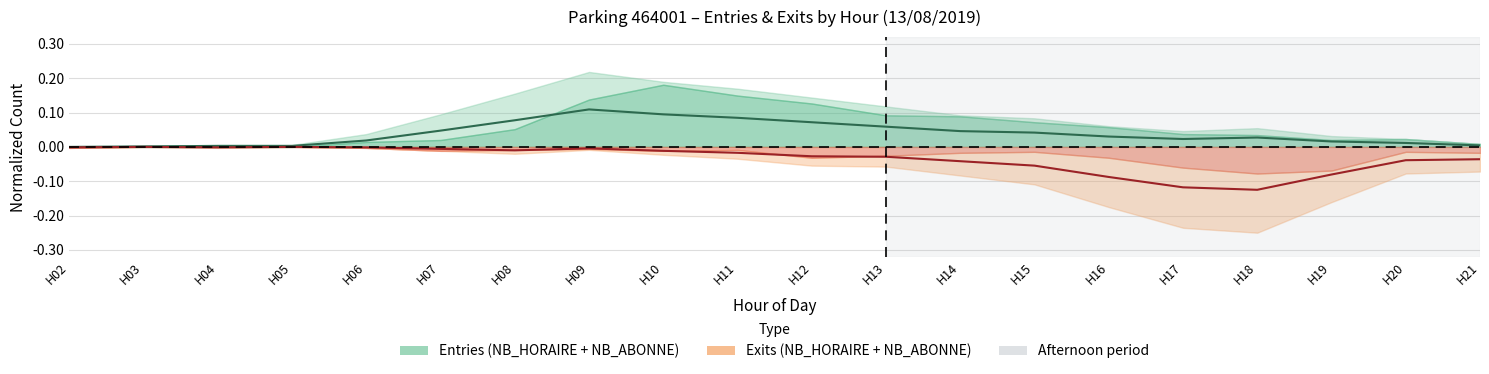

True or false: Exits midline and Entries midline intersect in this chart.

False